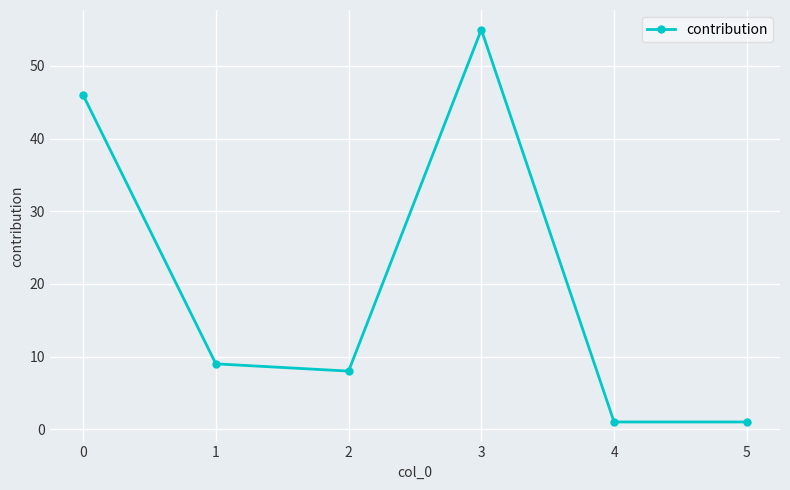

How many interior local peaks (higher than both neighbors) does the data have?

1